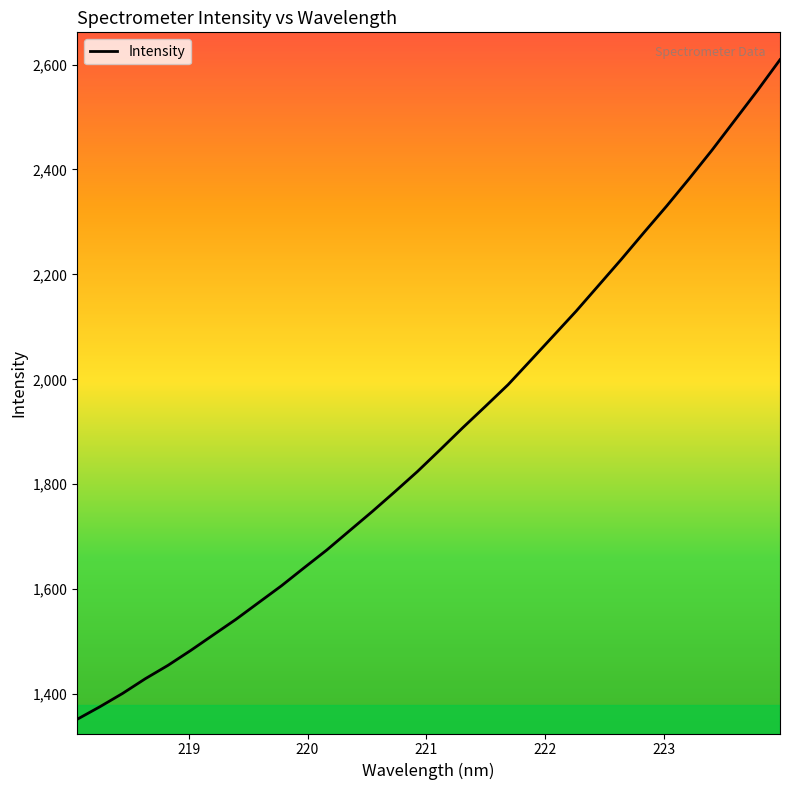

What is the difference between the maximum and minimum values?

1257.1